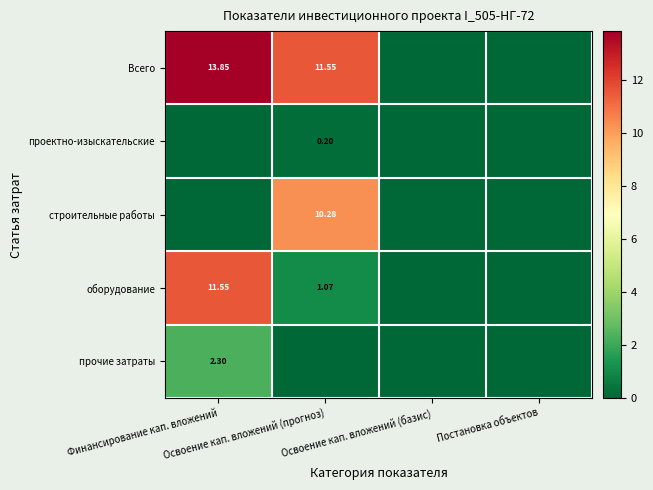

Which category has the lowest value in the оборудование series?

Освоение кап. вложений (базис)